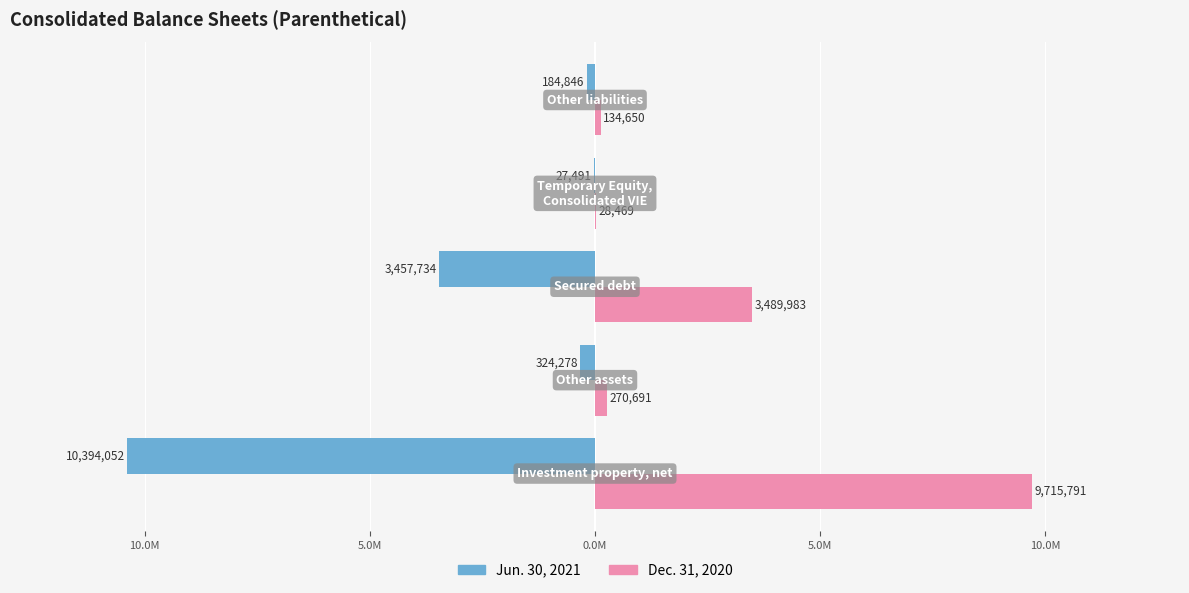

What are all the series names shown in the legend?

Jun. 30, 2021, Dec. 31, 2020